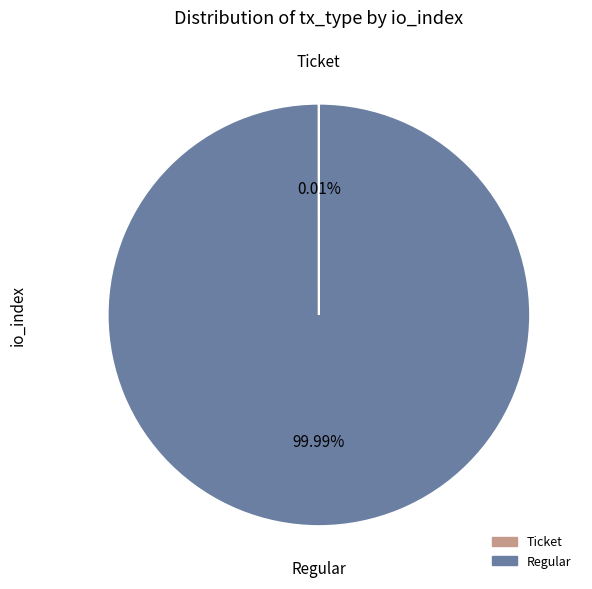

Is there any slice that represents more than half of the pie?

Yes